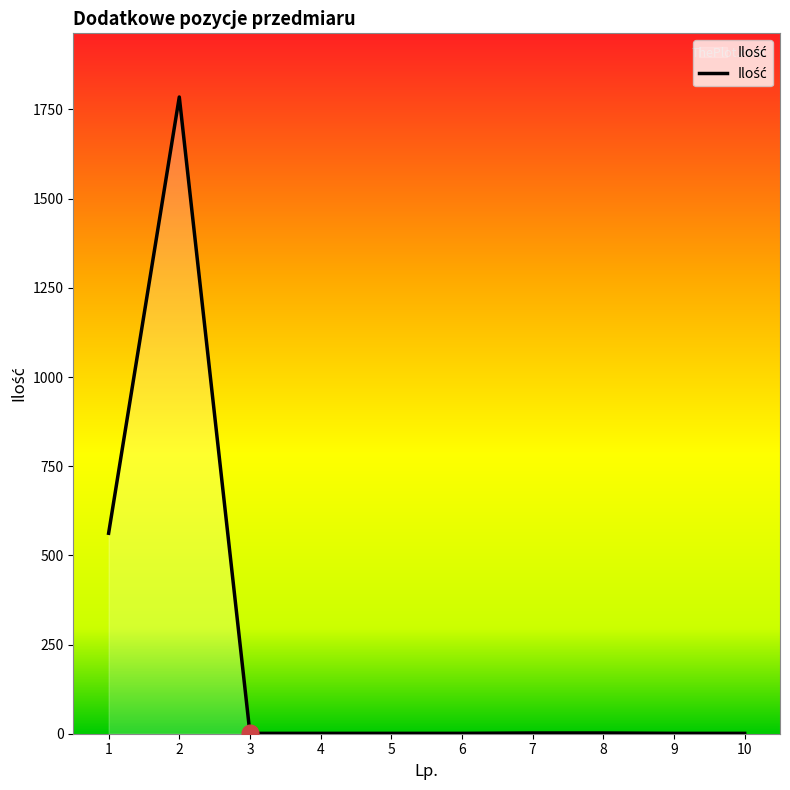

What is the maximum value shown in the chart?

1785